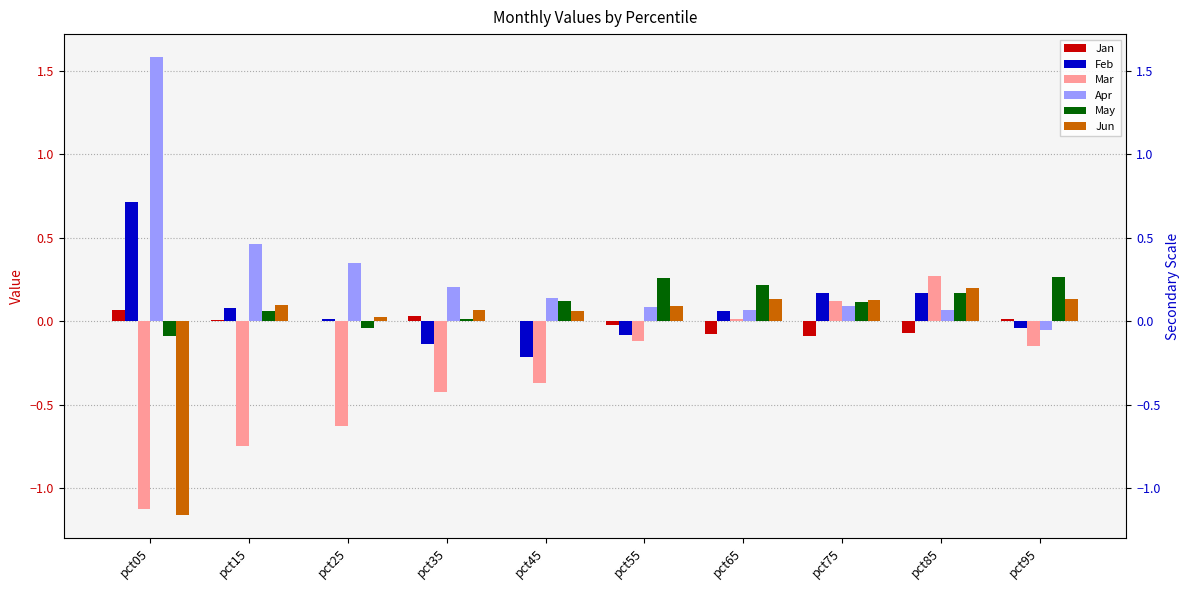

True or false: Jun has a value of 0.0 at pct25.

False